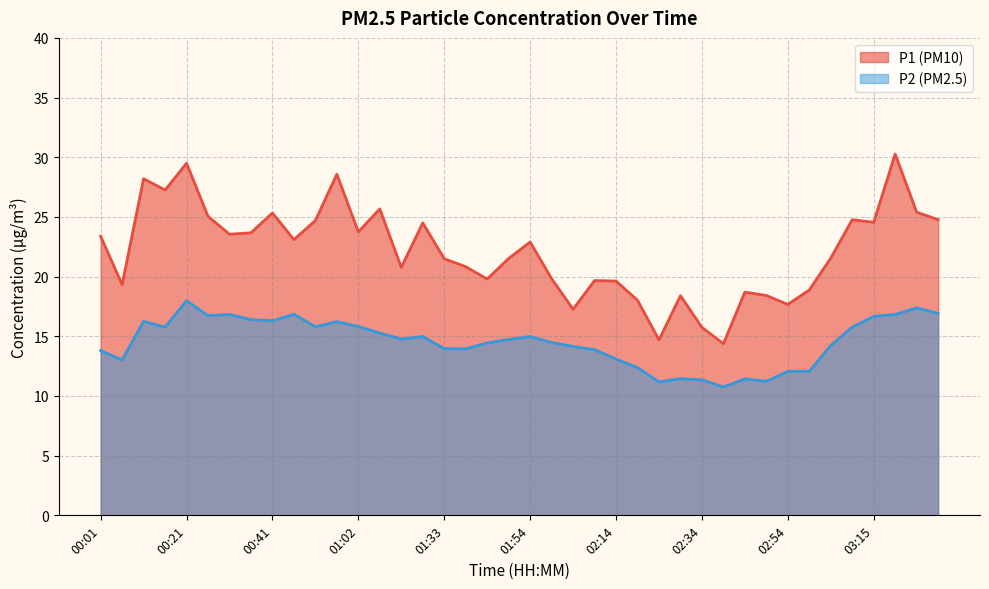

What is the difference between the second highest and minimum values in the P1 series?

15.1